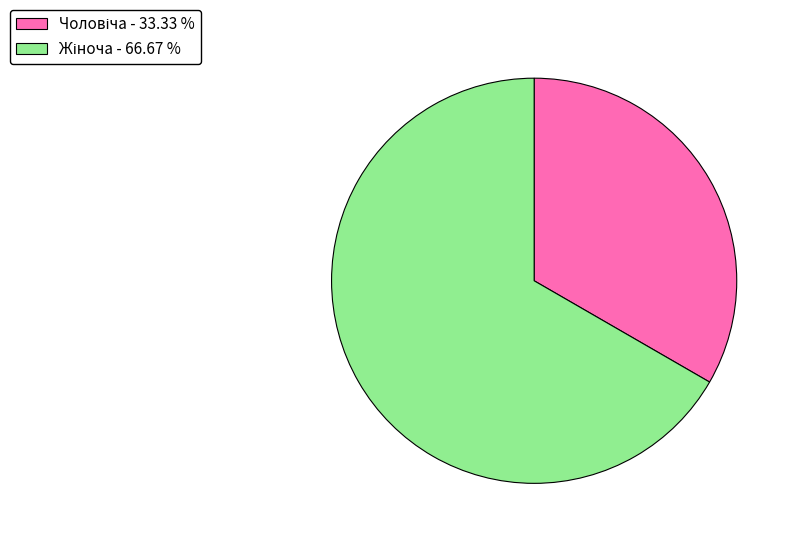

Count the number of slices in the pie.

2